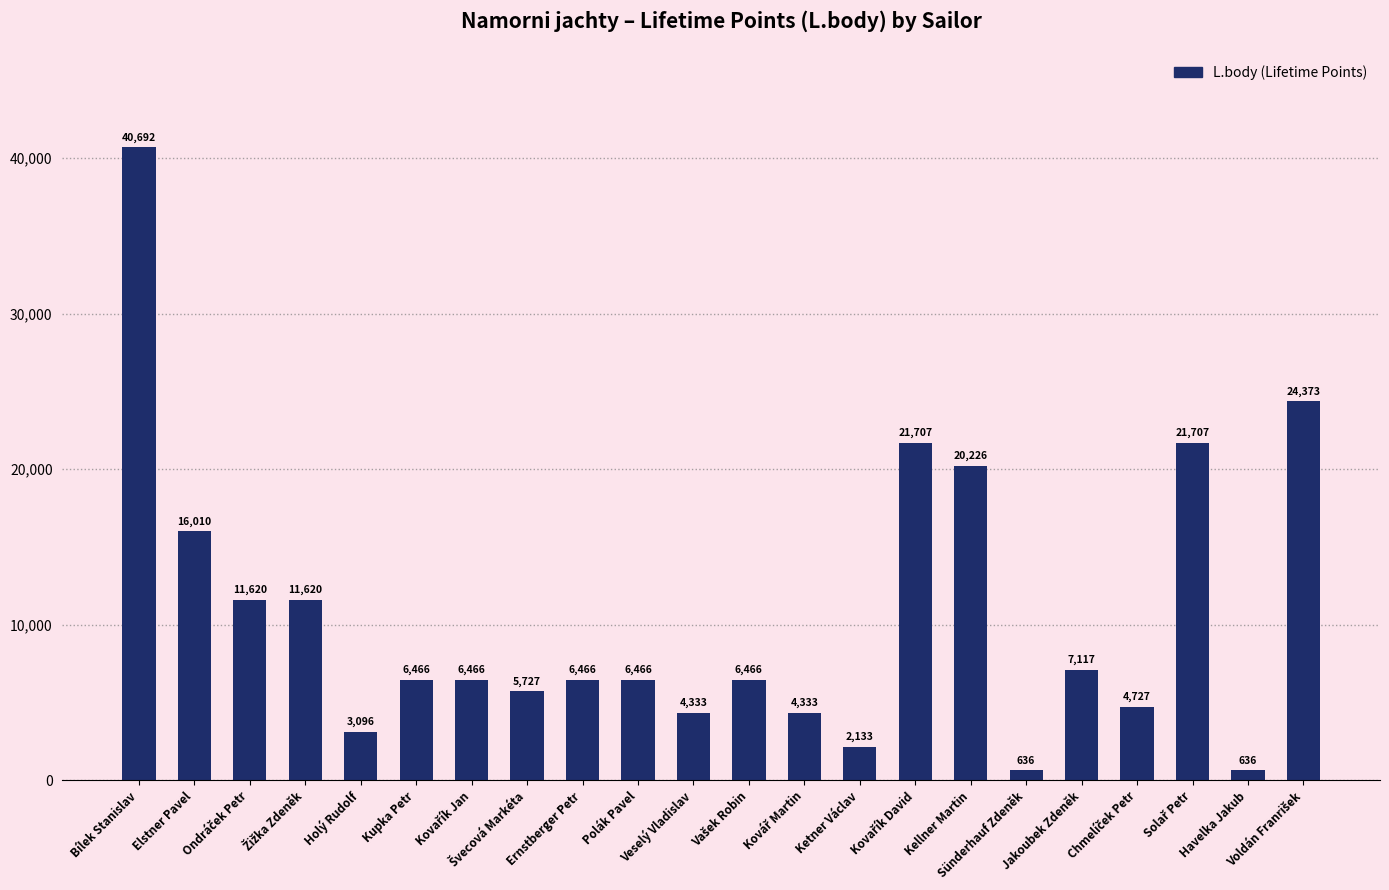

What is the greatest value displayed?

40692